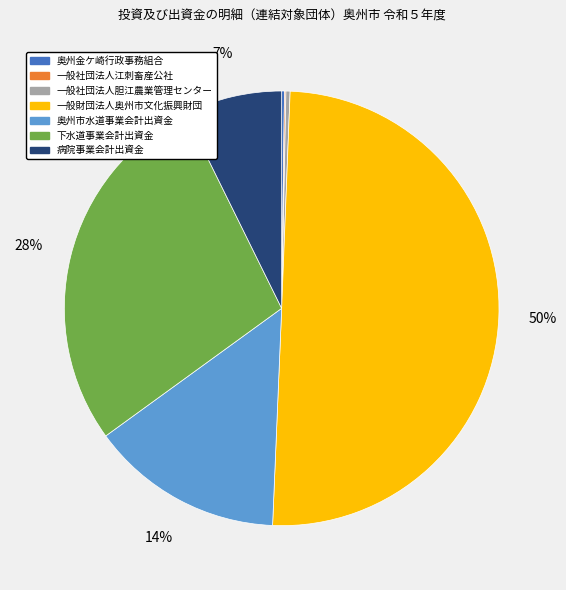

What is the largest slice in the pie chart?

一般財団法人奥州市文化振興財団